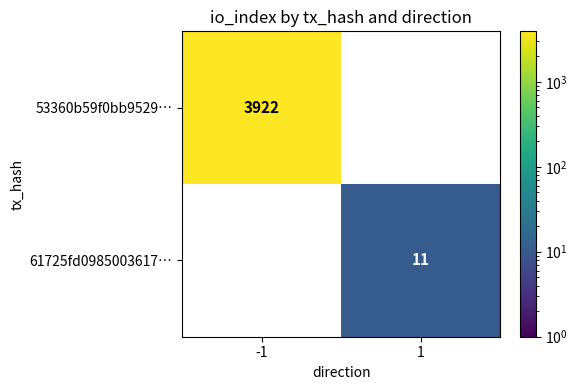

Is it true that 53360b59f0bb9529… equals 6239 at -1?

False